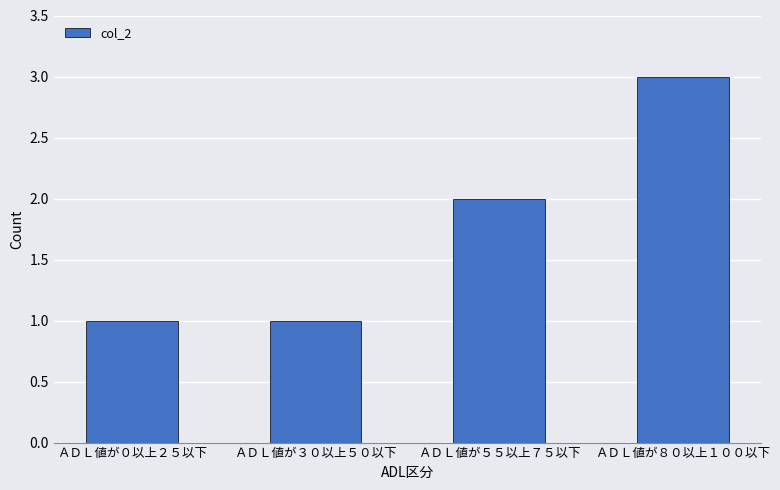

How many data points does each series have?

4